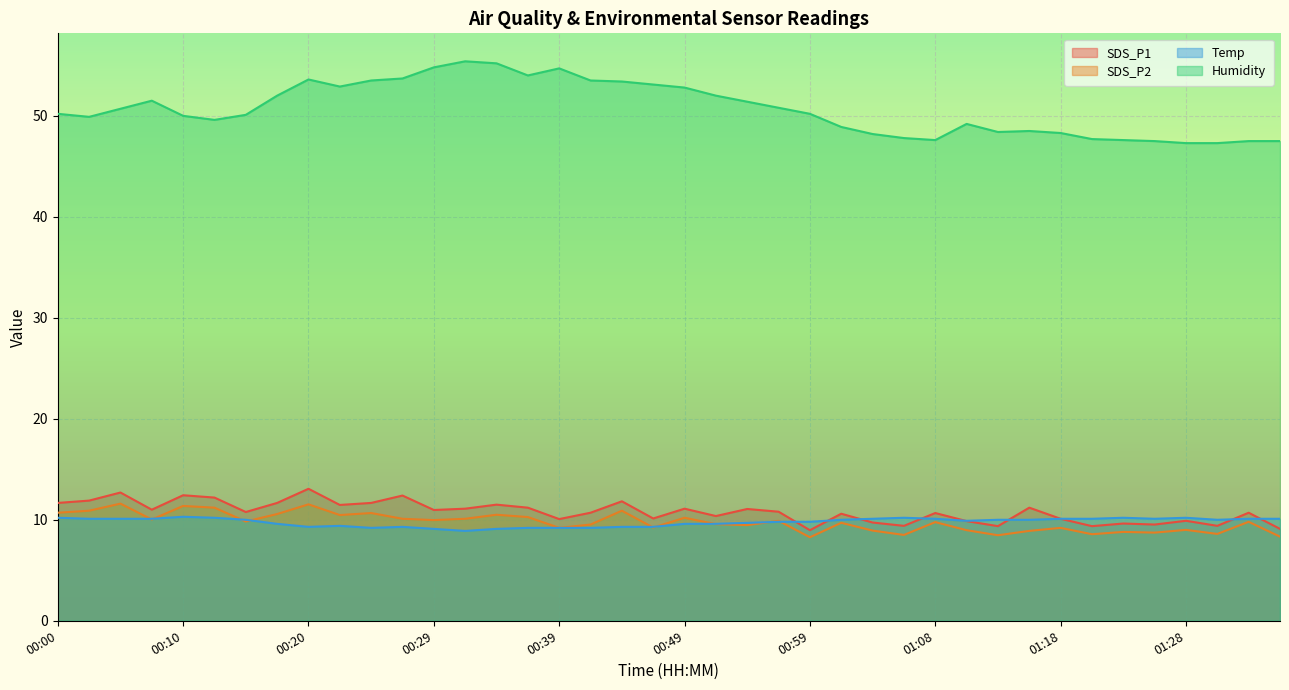

What value does the Humidity series have at 00:15?

50.1